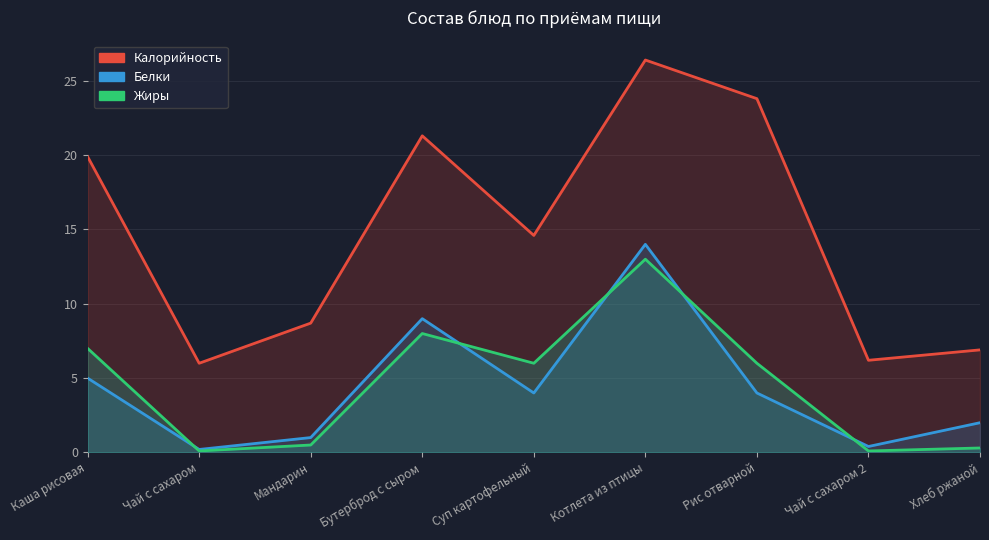

Which category has the highest value in the Калорийность series?

Котлета из птицы